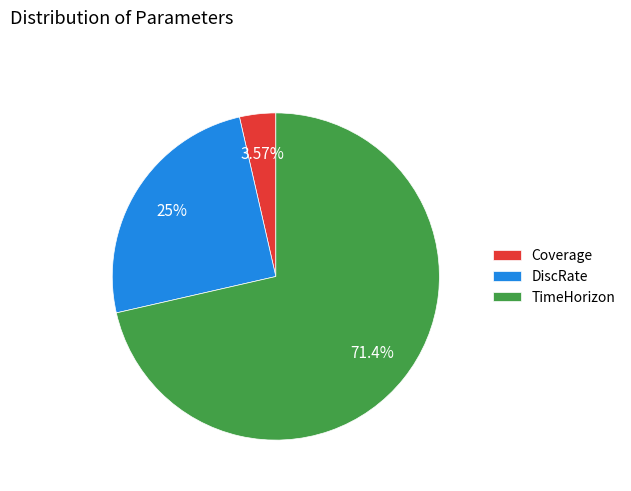

Which has a higher value, Coverage or DiscRate?

DiscRate